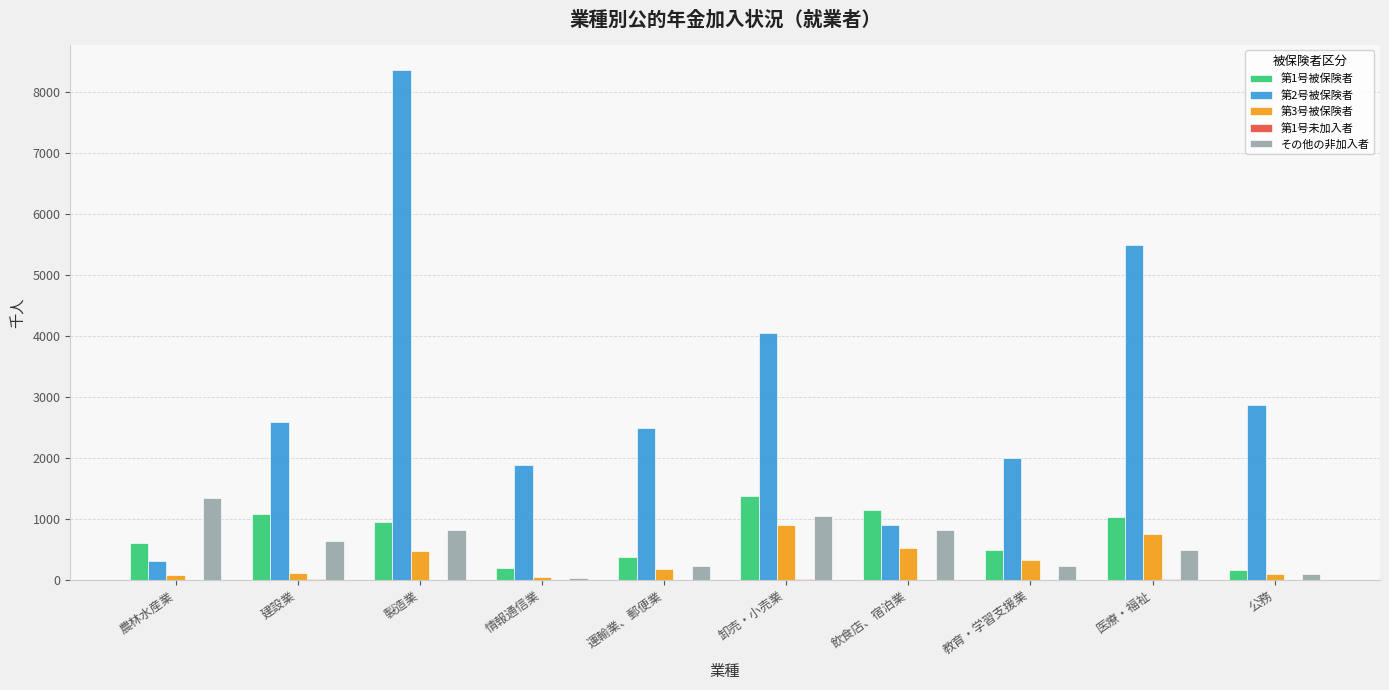

At which category is the sum across all series the highest?

製造業